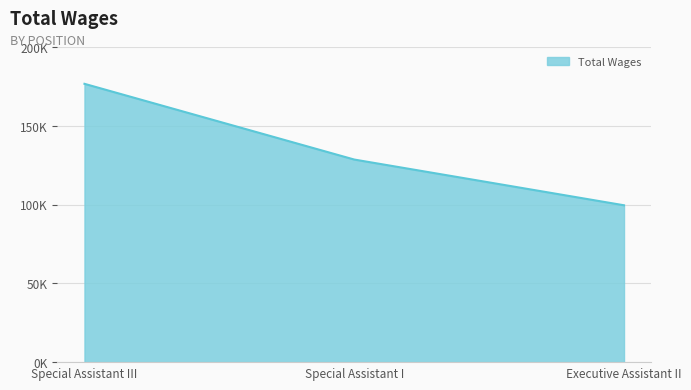

Is this an area chart (filled region under the line)?

Yes